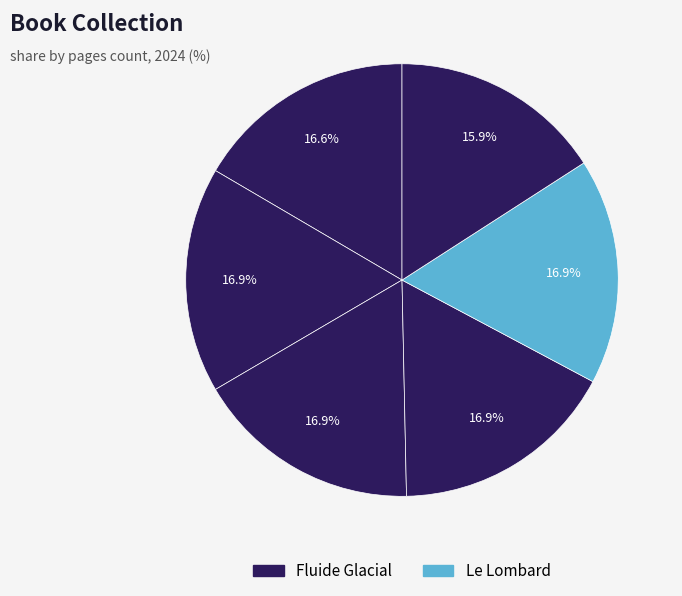

How many segments does this pie chart have?

6